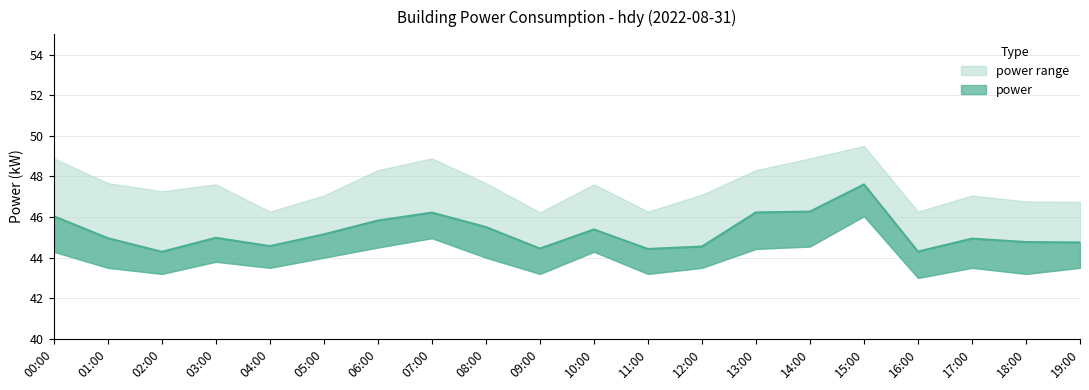

What value does the power_lower series have at 09:00?

43.2